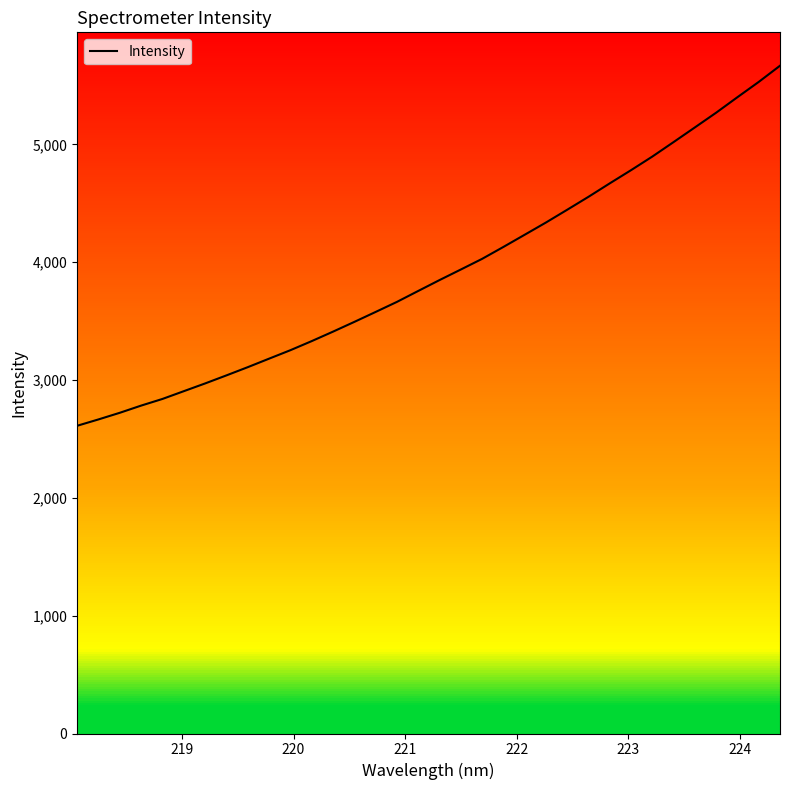

What is the difference between the maximum and minimum values?

3056.2